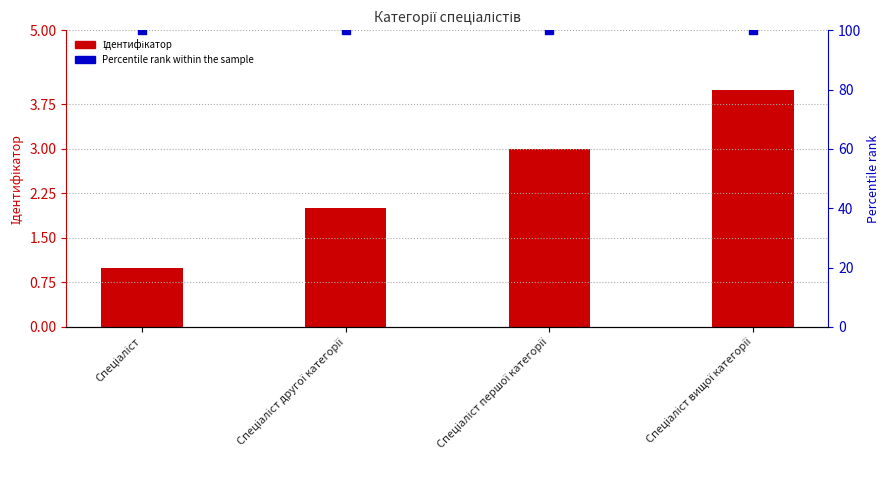

Which series has the widest spread of Y values?

Ідентифікатор